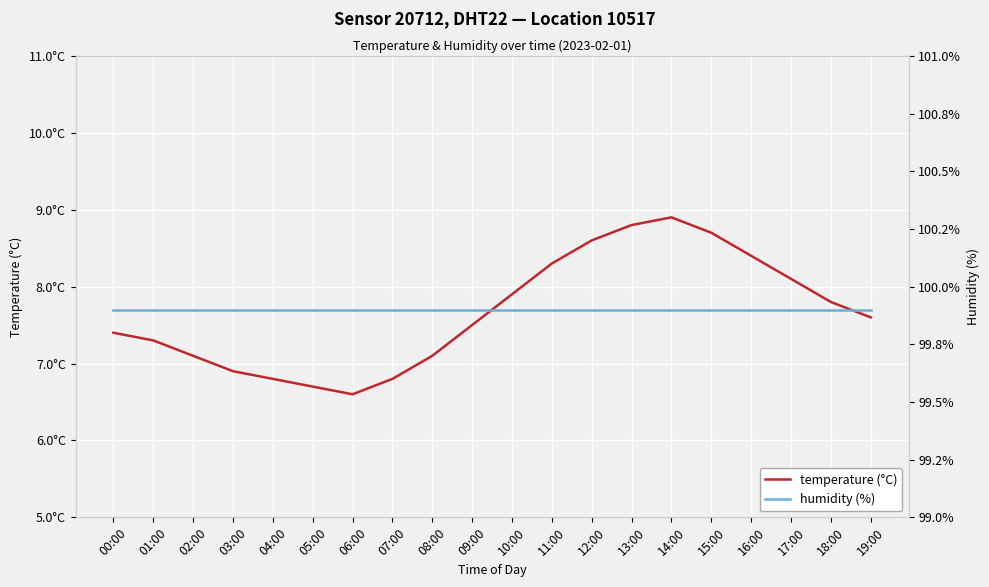

Reading right to left, list all the values displayed in this chart.

temperature (°C): 19:00=7.6	18:00=7.8	17:00=8.1	16:00=8.4	15:00=8.7	14:00=8.9	13:00=8.8	12:00=8.6	11:00=8.3	10:00=7.9	09:00=7.5	08:00=7.1	07:00=6.8	06:00=6.6	05:00=6.7	04:00=6.8	03:00=6.9	02:00=7.1	01:00=7.3	00:00=7.4
humidity (%): 19:00=99.9	18:00=99.9	17:00=99.9	16:00=99.9	15:00=99.9	14:00=99.9	13:00=99.9	12:00=99.9	11:00=99.9	10:00=99.9	09:00=99.9	08:00=99.9	07:00=99.9	06:00=99.9	05:00=99.9	04:00=99.9	03:00=99.9	02:00=99.9	01:00=99.9	00:00=99.9